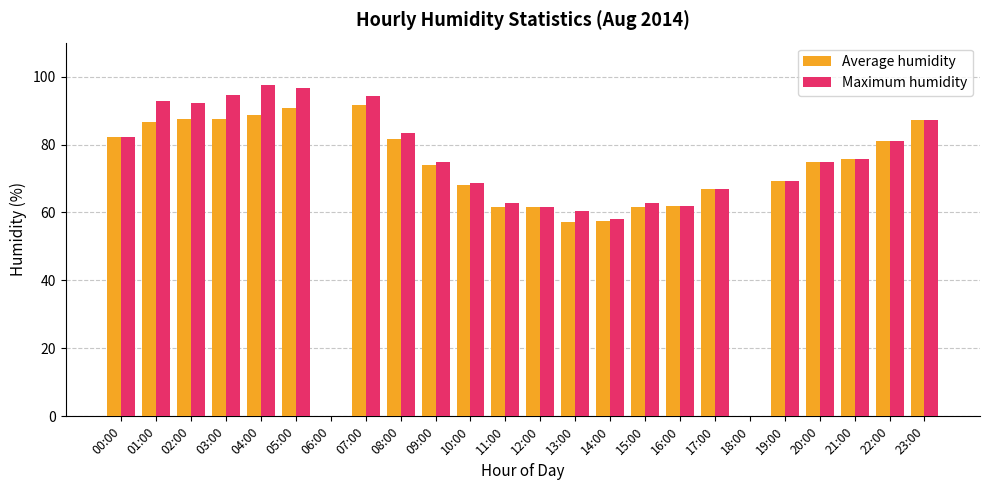

What are all the series names shown in the legend?

Average humidity, Maximum humidity